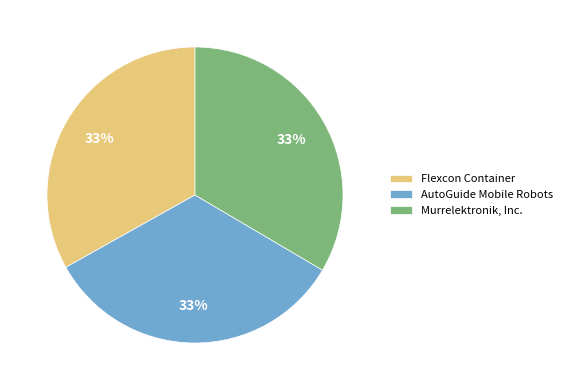

Is there any slice that represents more than half of the pie?

No